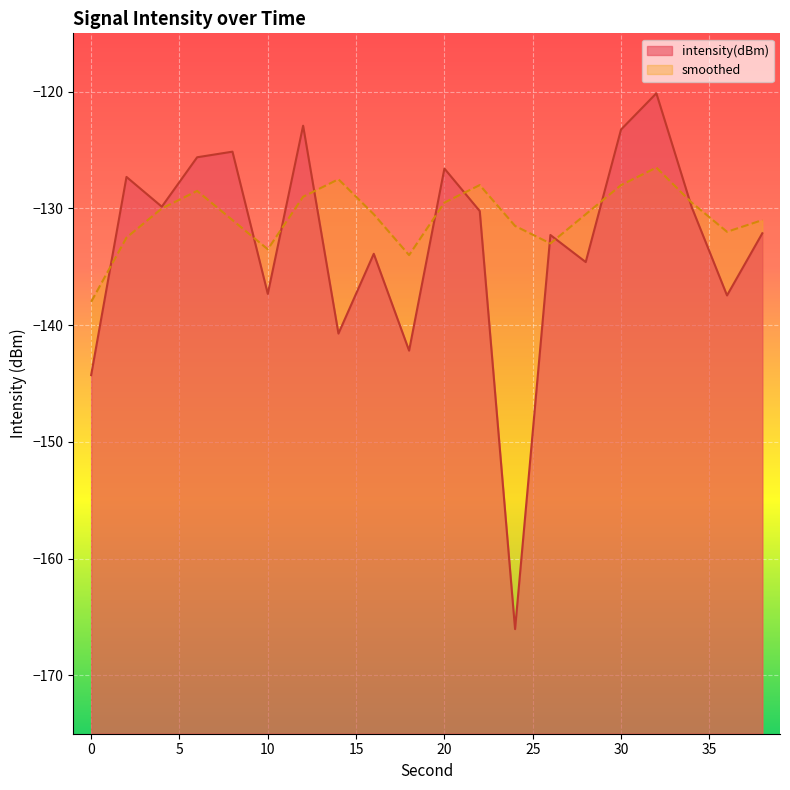

Which series has the largest range (max minus min)?

intensity(dBm)